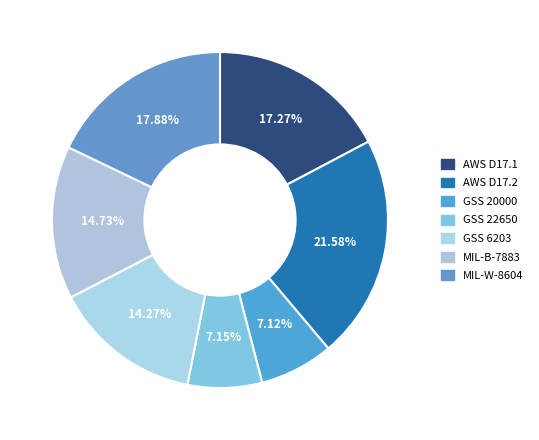

How many slices are in this pie chart?

7